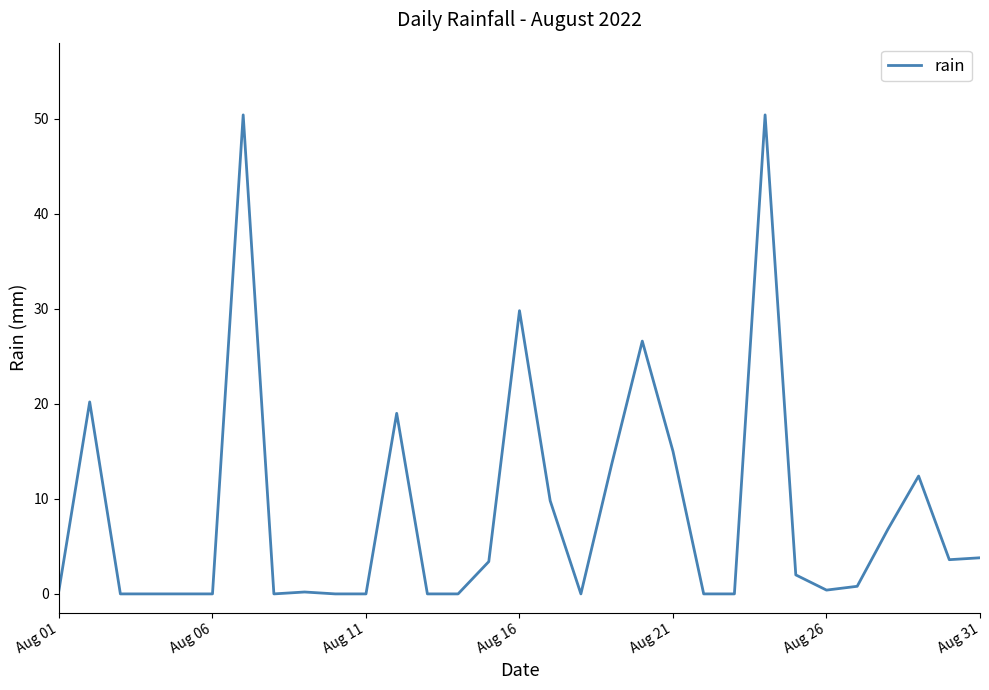

Does the chart display data point markers on the line(s)?

No